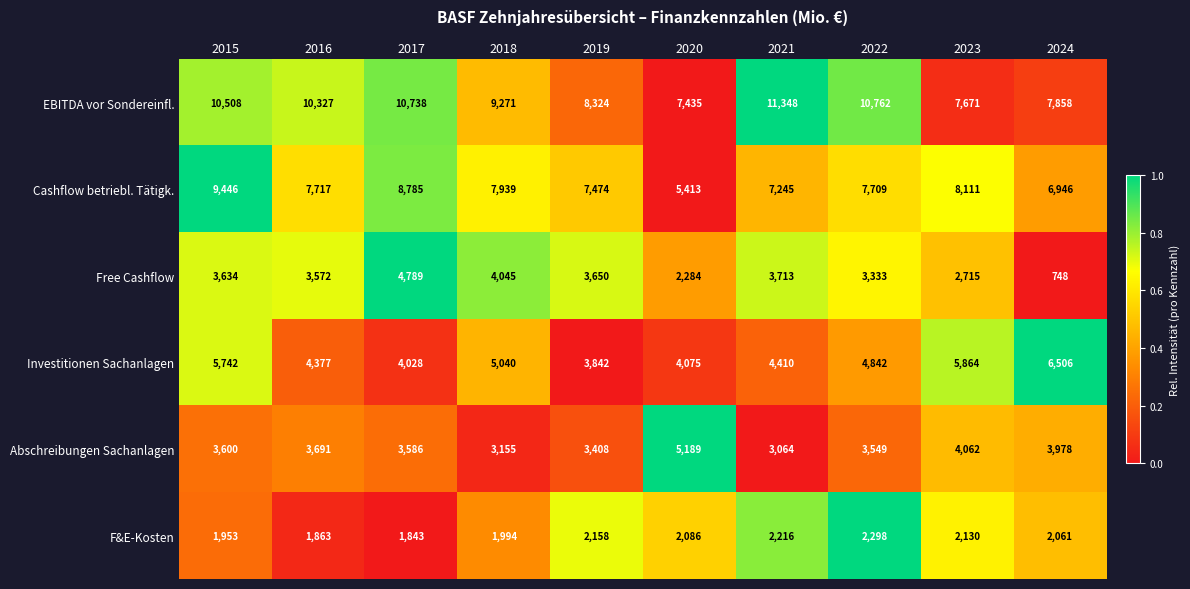

The Investitionen Sachanlagen series shows 4075 at 2020. True or false?

True